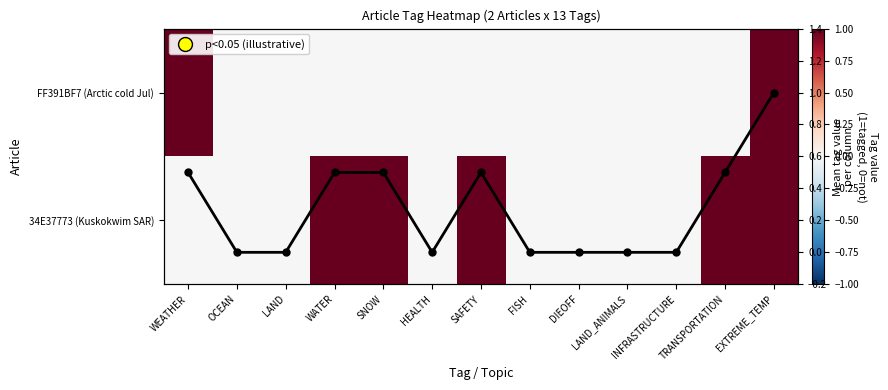

The value of 34E37773 (Kuskokwim SAR) at LAND_ANIMALS is -0.4. True or false?

False